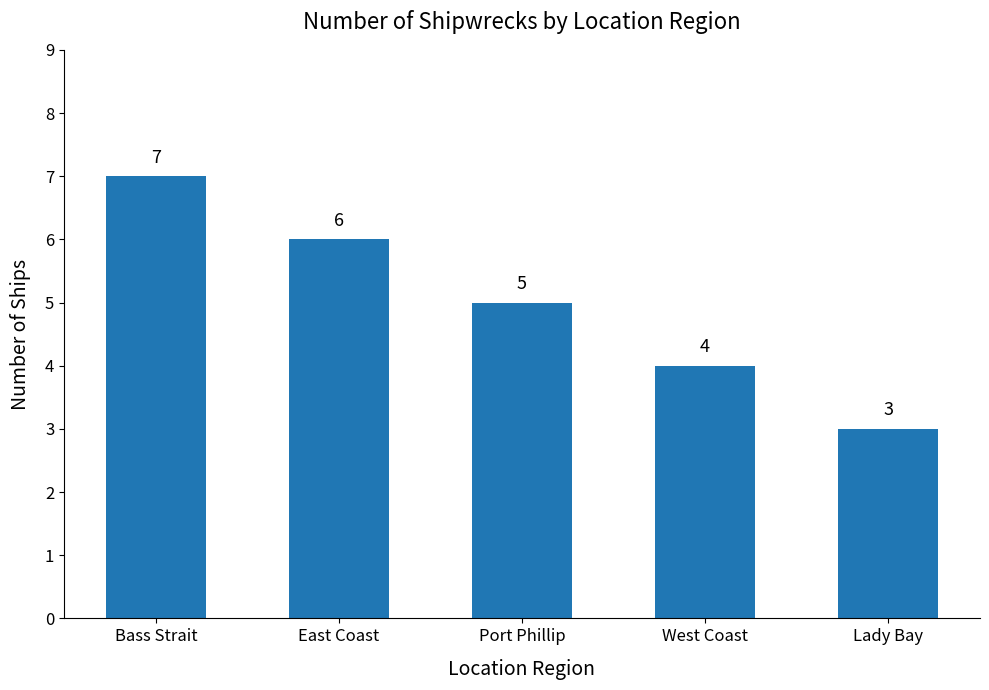

What is the difference between the values at Lady Bay and Bass Strait?

4